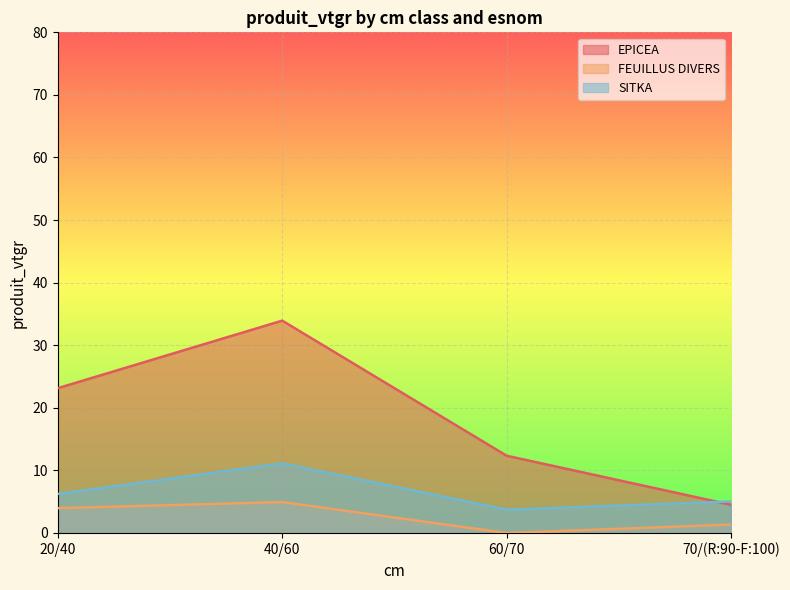

What value does the FEUILLUS DIVERS series have at 40/60?

4.9